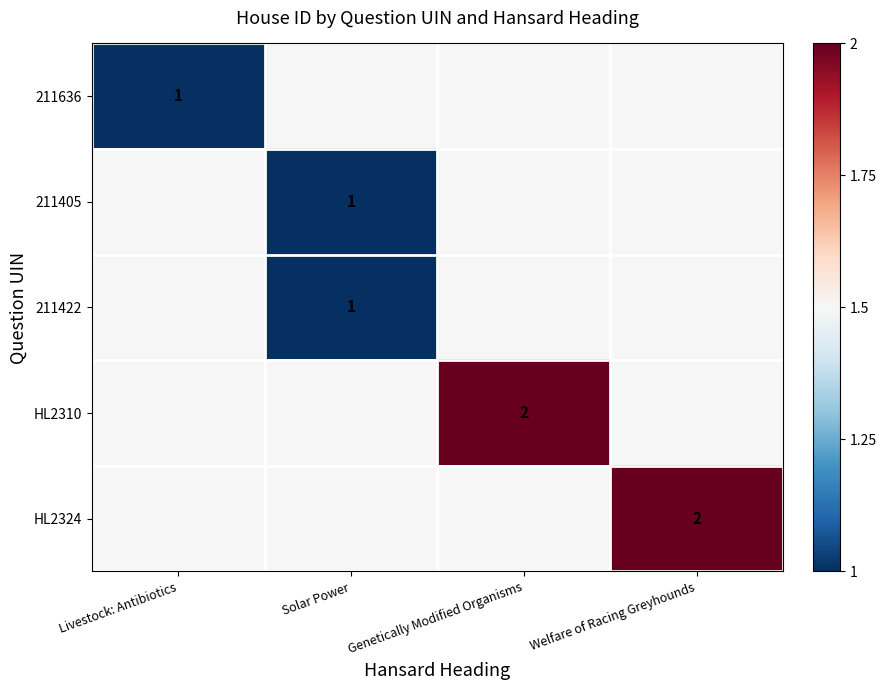

Is the value of HL2324 at Welfare of Racing Greyhounds greater than the value of 211636 at Livestock: Antibiotics?

Yes